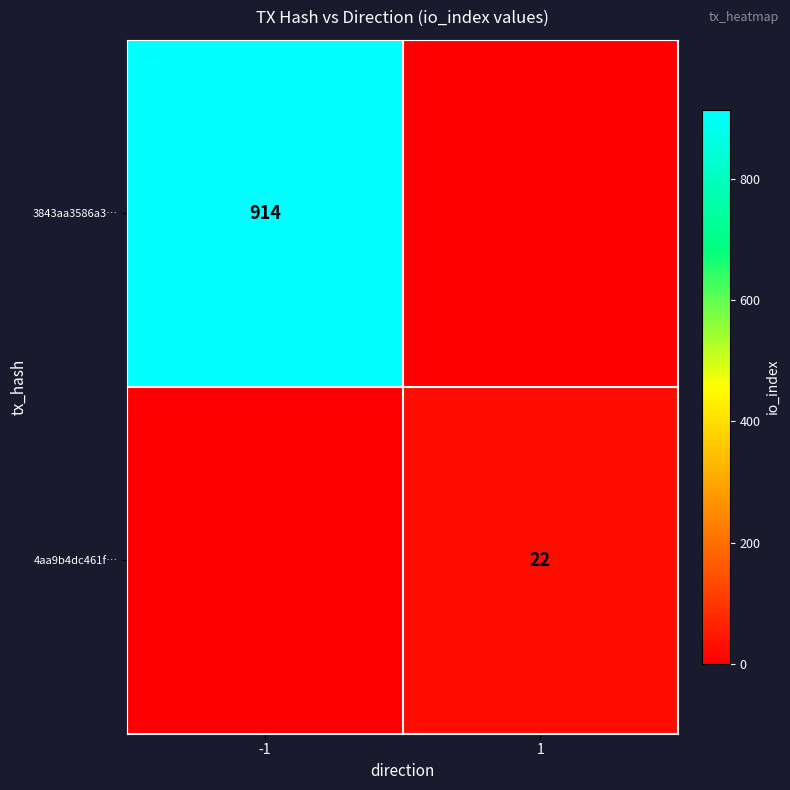

Is it true that 3843aa3586a3… equals 352 at -1?

False